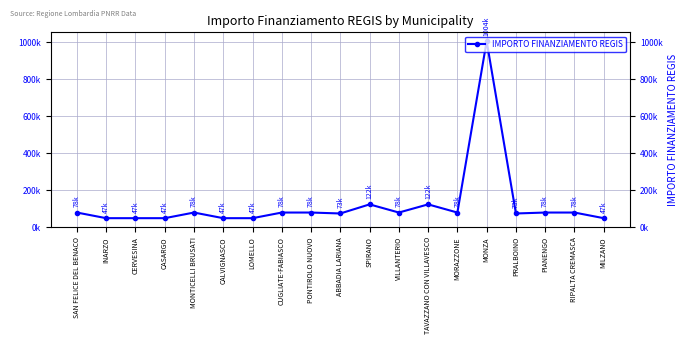

What is the value of the 11th point from the left?

121992